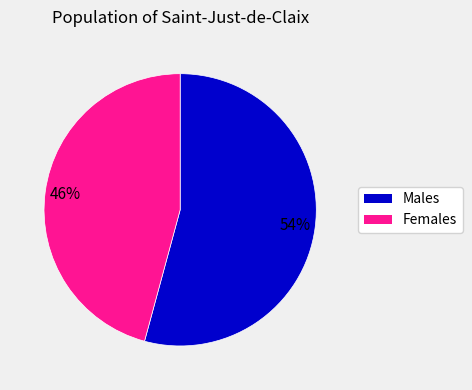

Which slice is the largest?

Males